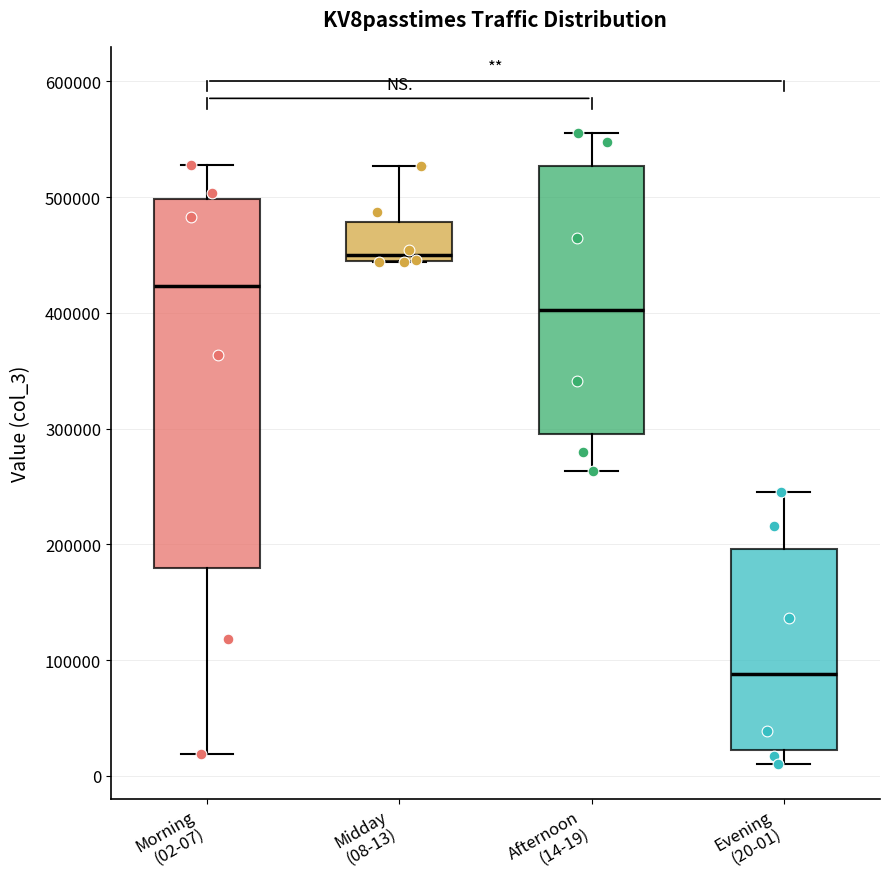

Reading left to right, read every box against the y-axis: the position of its median line, the range the box covers, and the ends of its whiskers. The values are not printed on the chart, so give them approximately, as read against the axis.

Morning (02-07): median 420000, box 180000 to 500000, whiskers 20000 to 530000
Midday (08-13): median 450000, box 440000 to 480000, whiskers 440000 to 530000
Afternoon (14-19): median 400000, box 300000 to 530000, whiskers 260000 to 560000
Evening (20-01): median 90000, box 20000 to 200000, whiskers 10000 to 240000